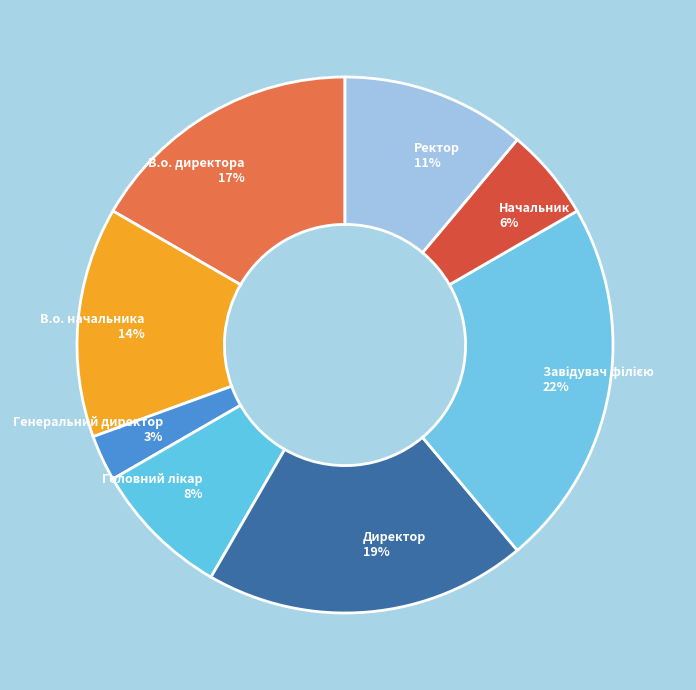

Which category has the smallest portion of the pie?

Генеральний директор